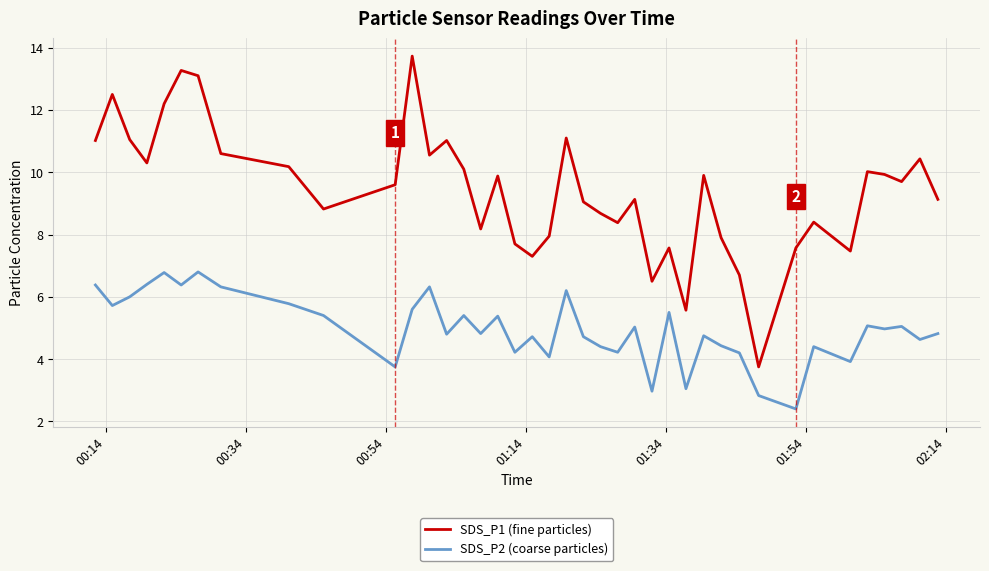

Rank the series by their maximum value, from highest to lowest.

SDS_P1 (fine particles), SDS_P2 (coarse particles)